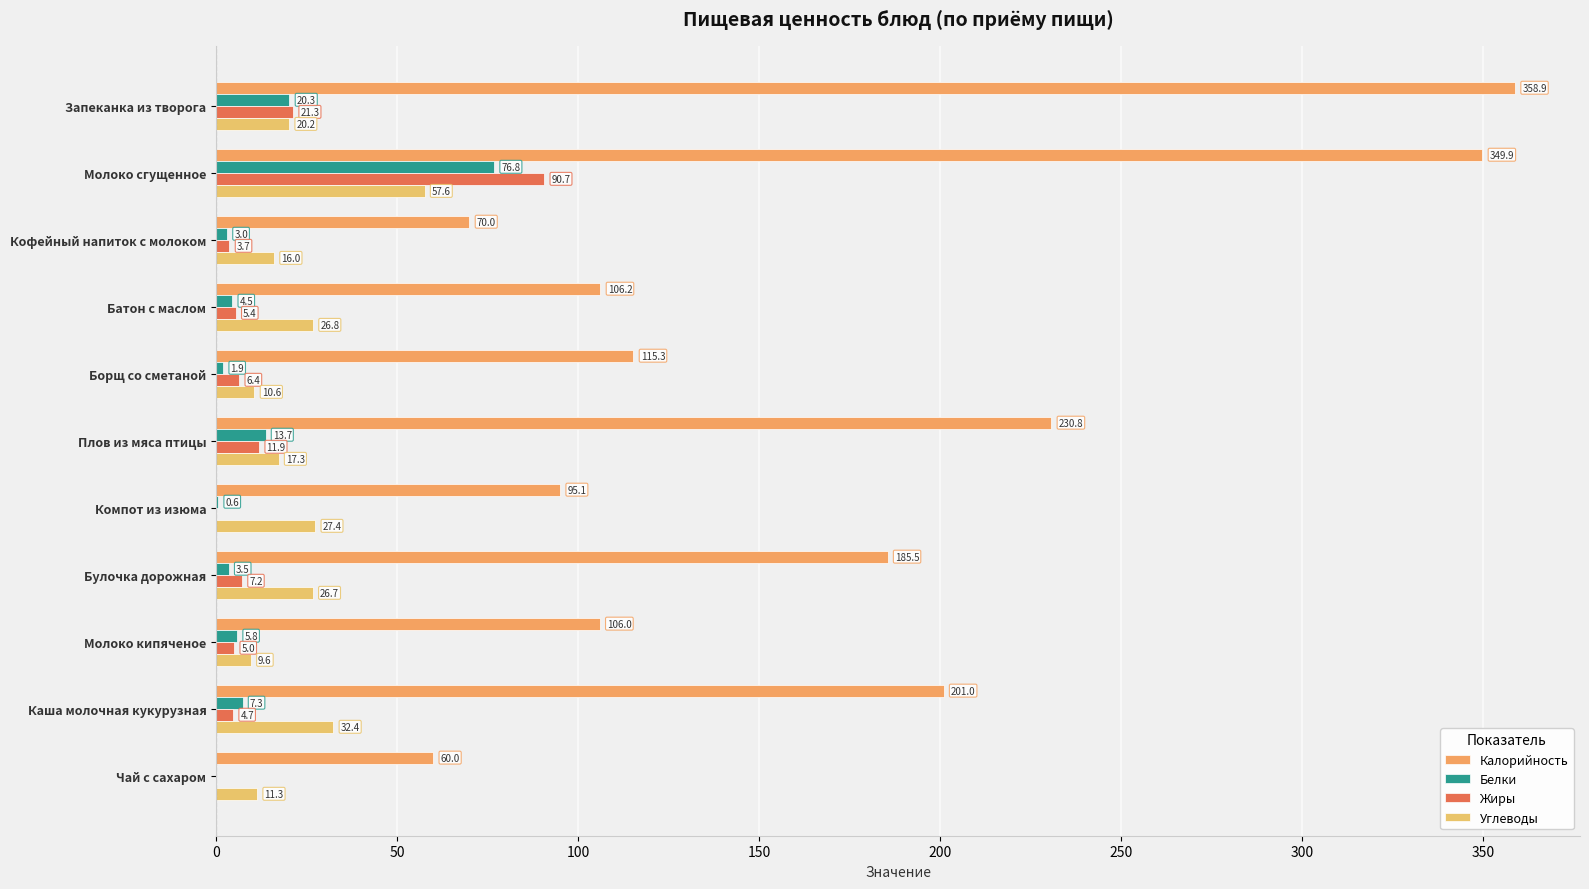

What is the difference between the maximum and minimum values in the Калорийность series?

298.9